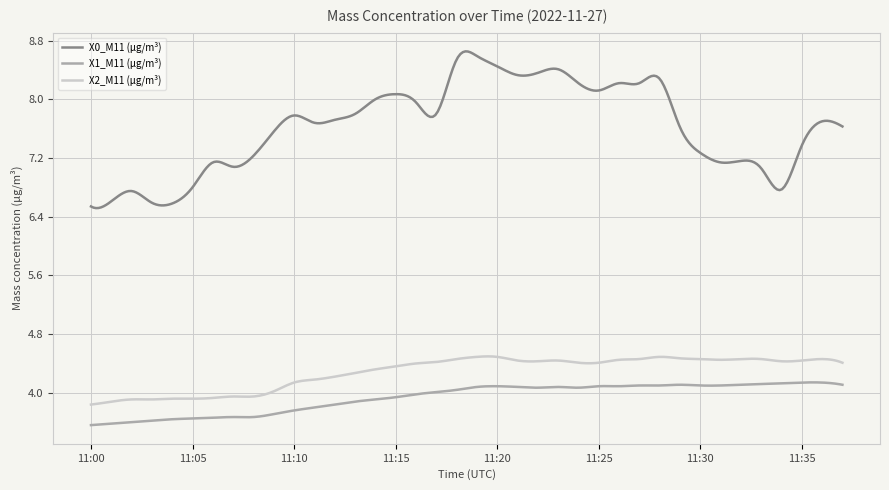

Count the number of data series in this chart.

3